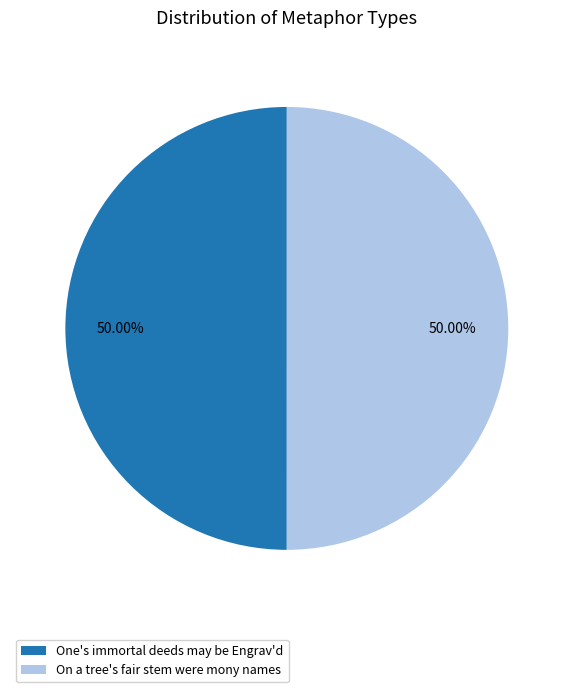

Is the sum of On a tree's fair stem were mony names and One's immortal deeds may be Engrav'd greater than half?

Yes